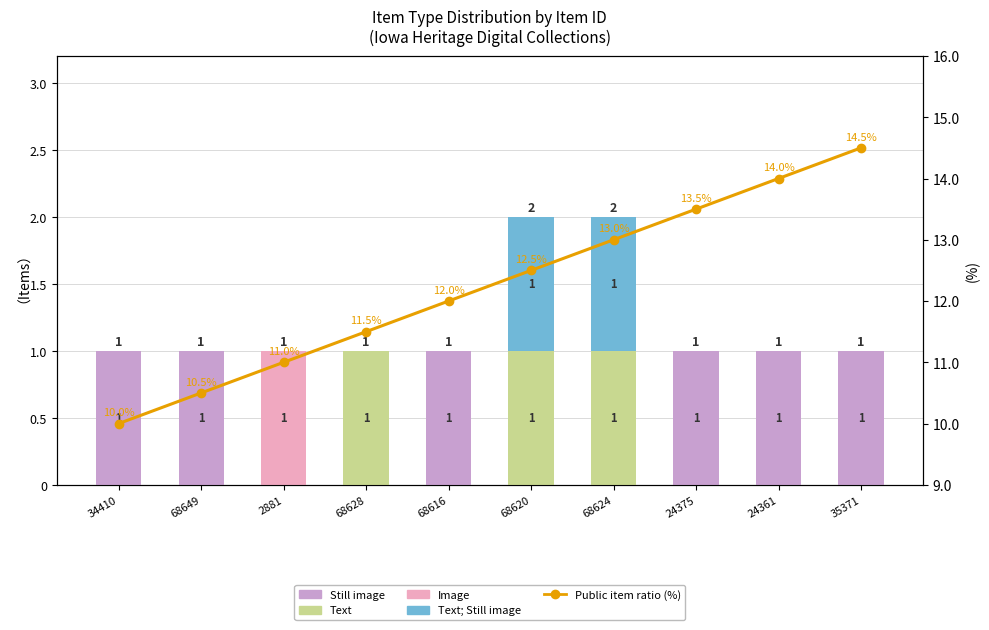

Is it true that Still image equals 0.6 at 34410?

False